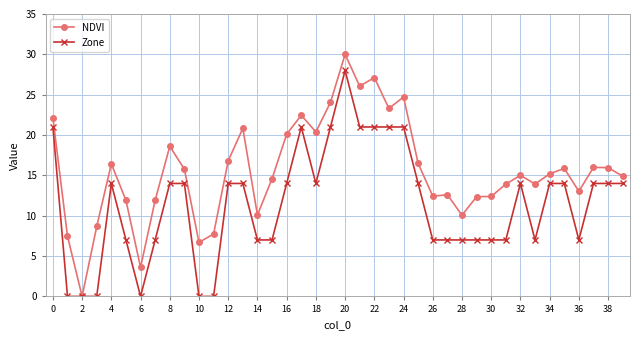

What are all the series names shown in the legend?

NDVI, Zone